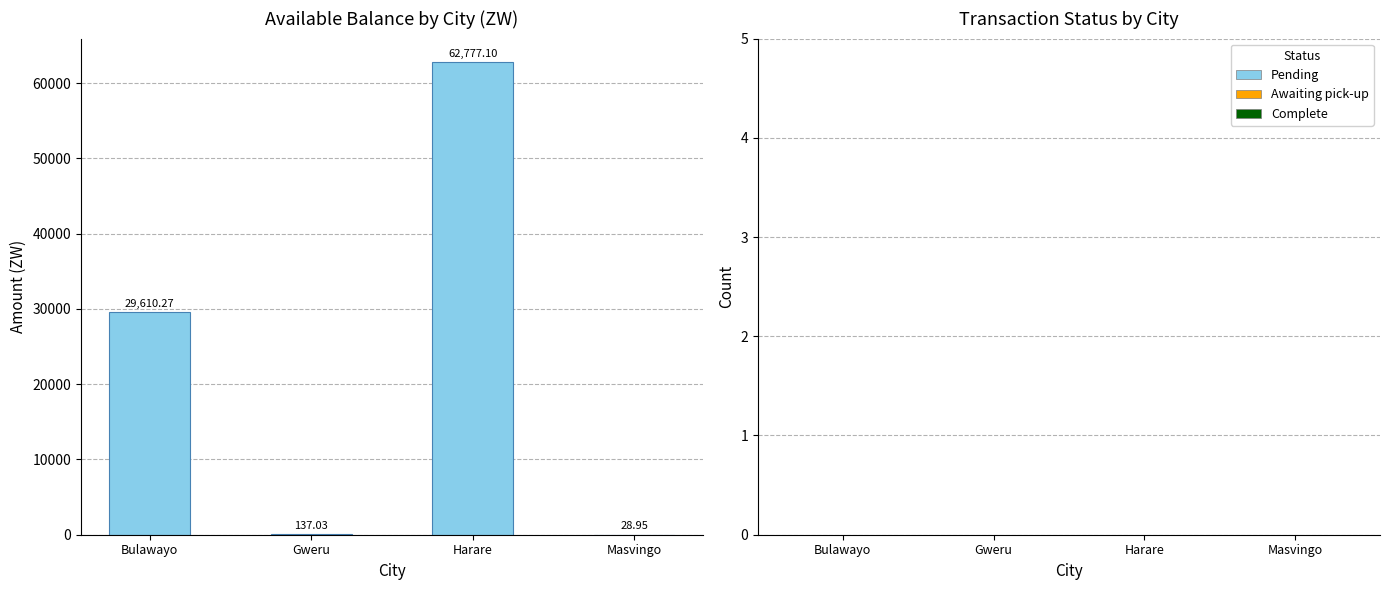

What is the ratio of the value at Harare to the value at Masvingo?

2168.5